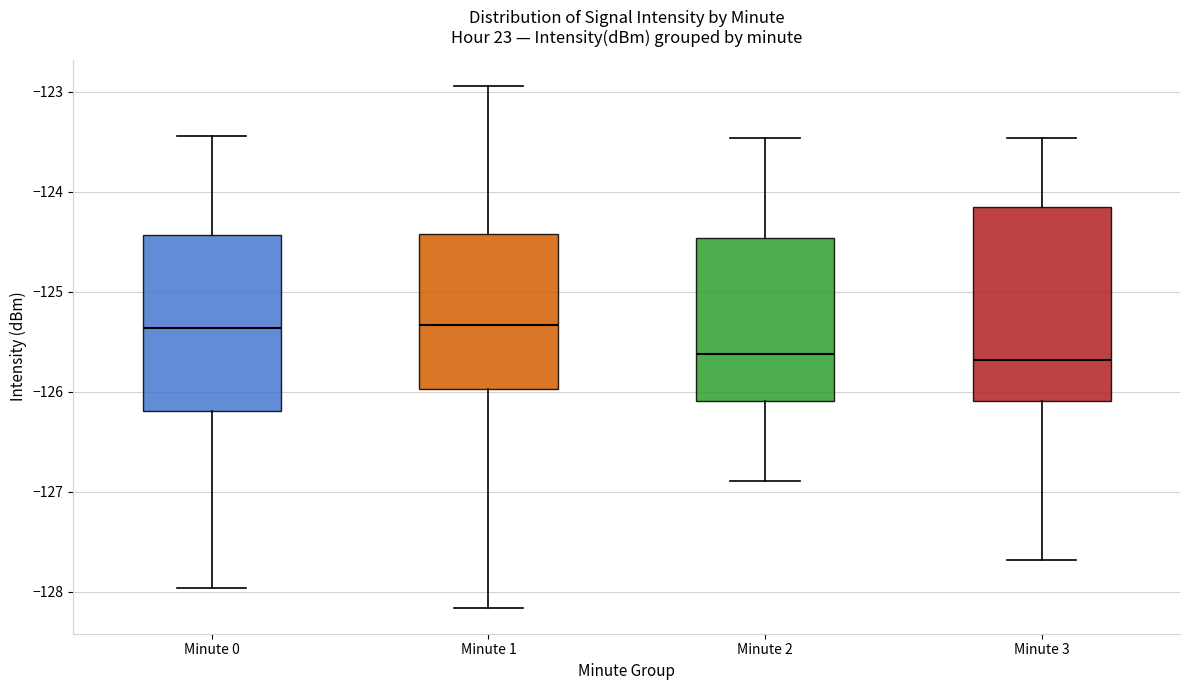

Reading left to right, read every box against the y-axis: the position of its median line, the range the box covers, and the ends of its whiskers. The values are not printed on the chart, so give them approximately, as read against the axis.

Minute 0: median -125.4, box -126.2 to -124.4, whiskers -128.0 to -123.4
Minute 1: median -125.3, box -126.0 to -124.4, whiskers -128.2 to -122.9
Minute 2: median -125.6, box -126.1 to -124.5, whiskers -126.9 to -123.5
Minute 3: median -125.7, box -126.1 to -124.2, whiskers -127.7 to -123.5